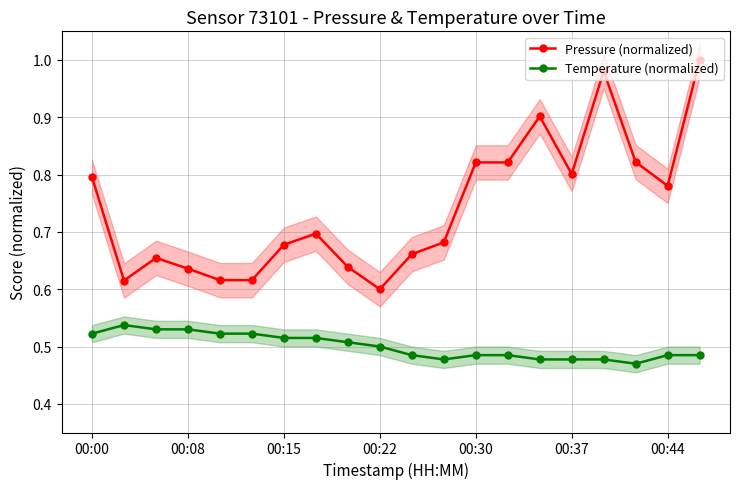

True or false: Temperature (normalized) and Pressure (normalized) cross at least once.

False